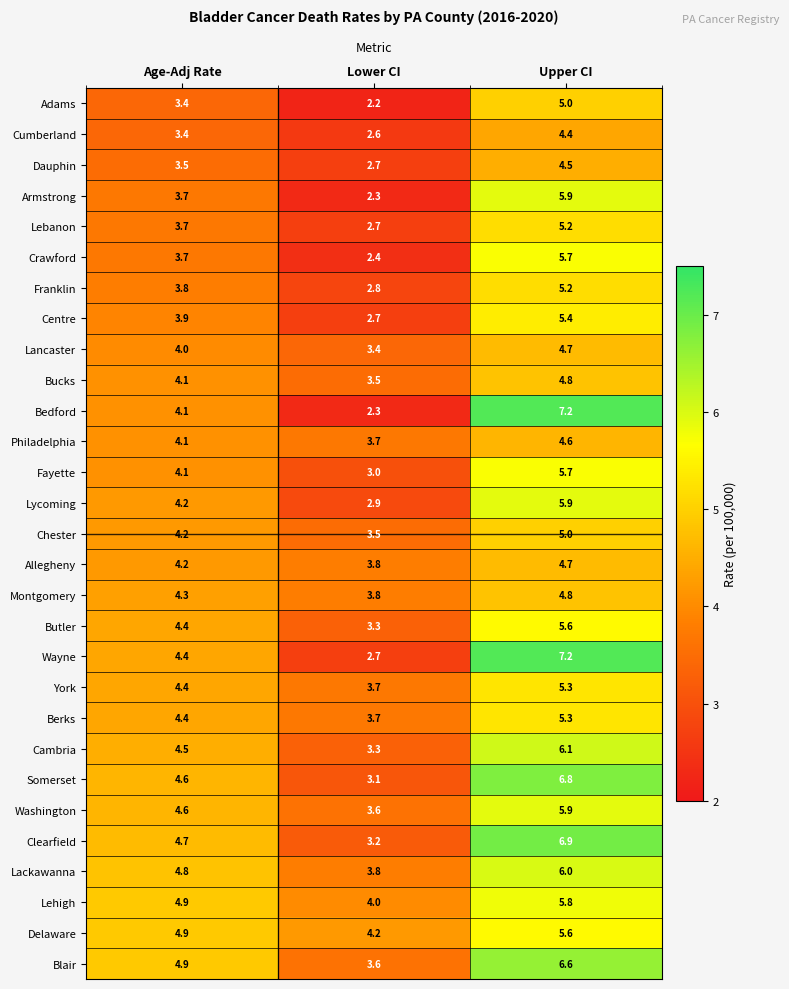

List the labels in order of Lycoming value, largest first.

Upper CI, Age-Adj Rate, Lower CI